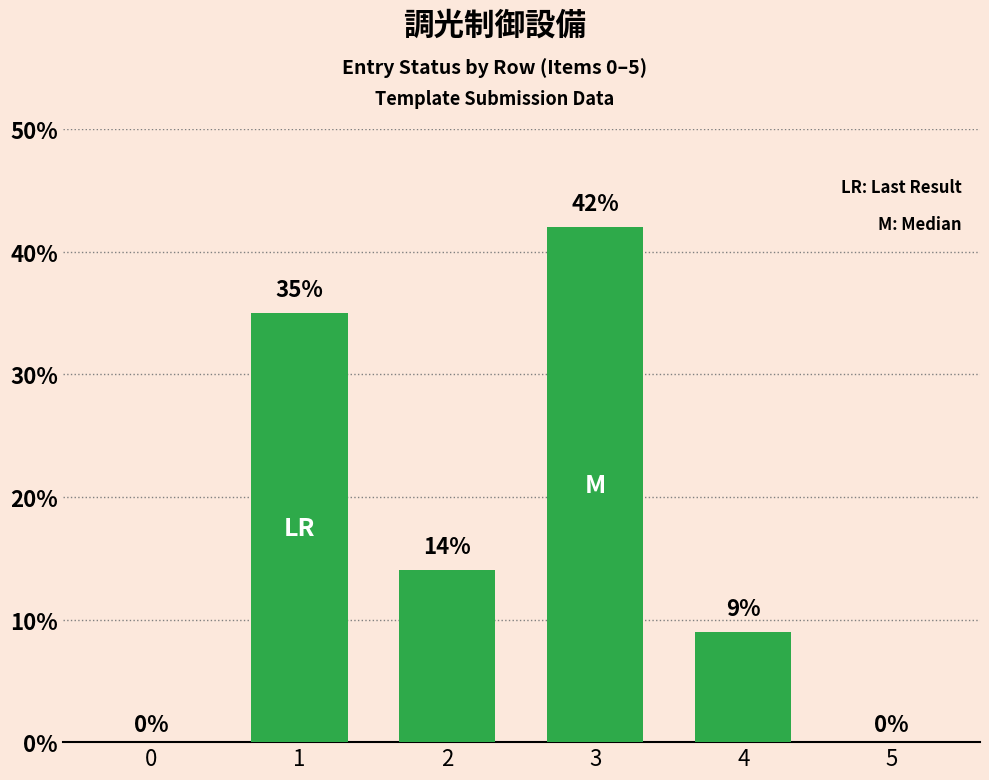

How many values are between 0 and 35?

5